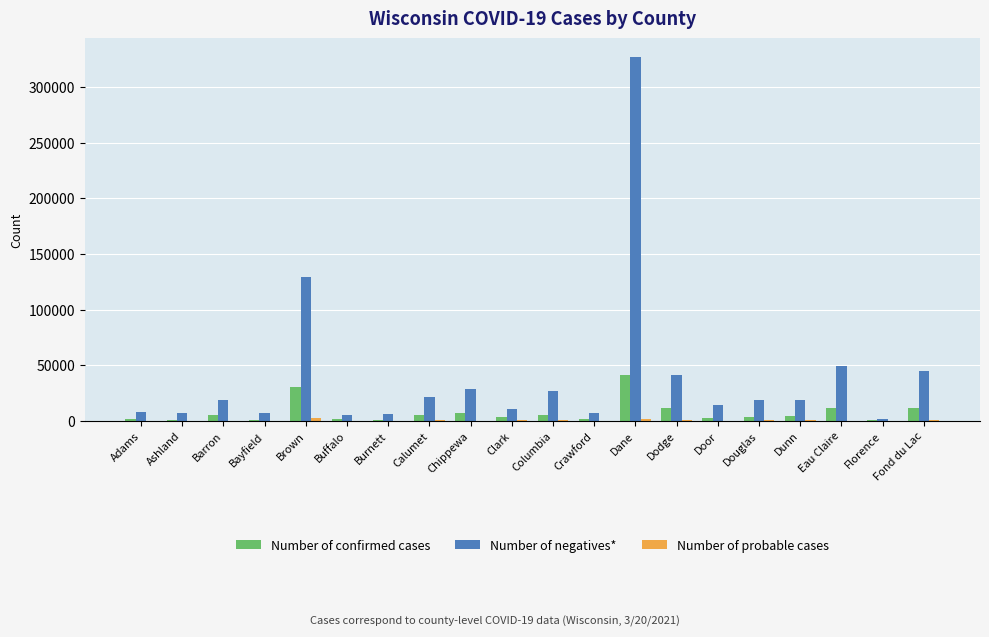

Which category has the highest value across all series?

Dane